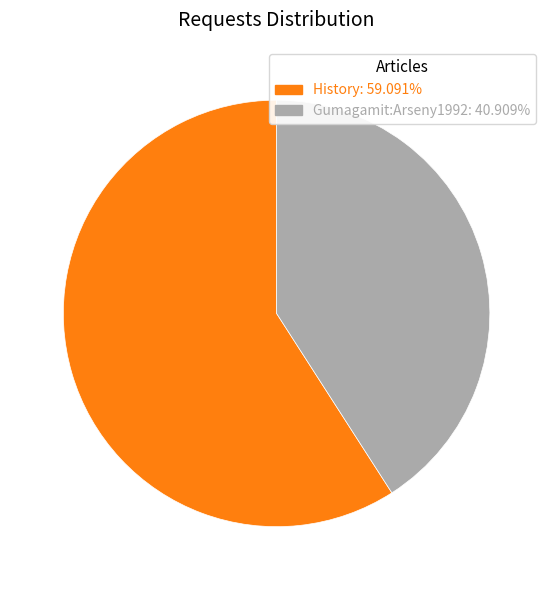

How many segments does this pie chart have?

2